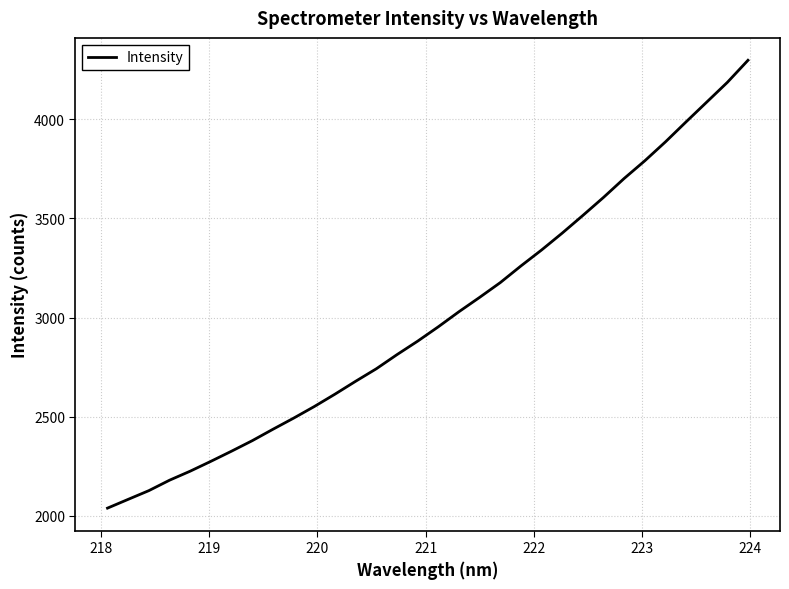

What is the smallest value displayed?

2038.3